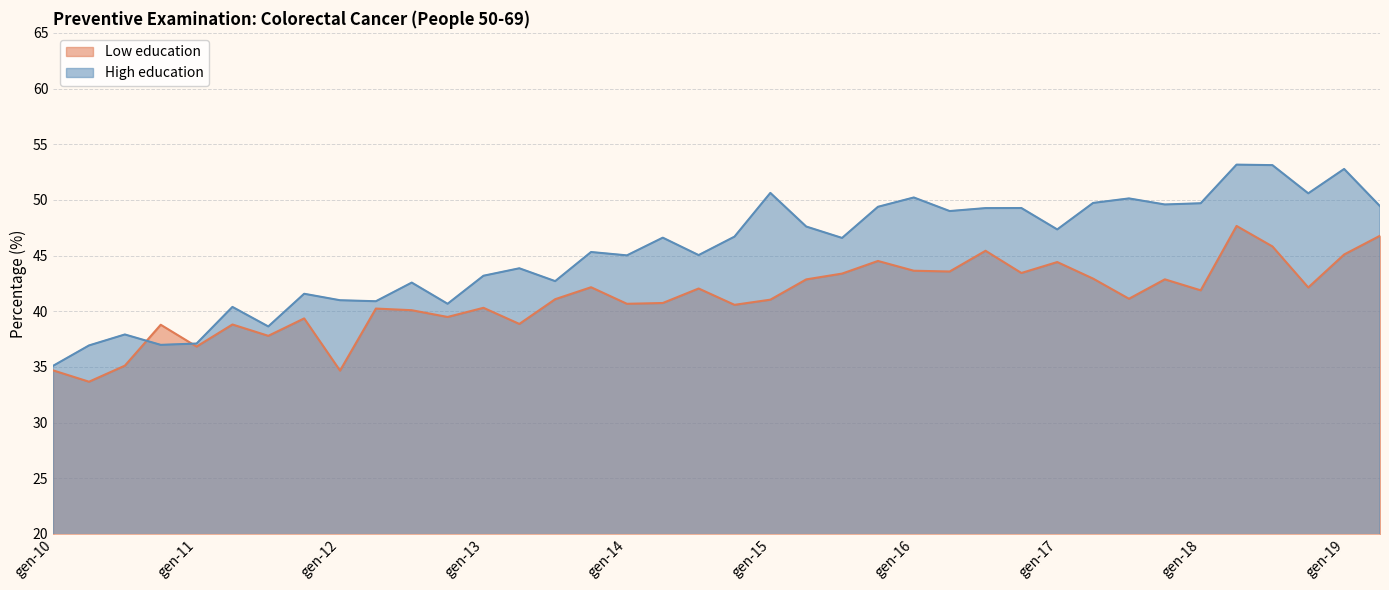

Which series ends up on top after the final intersection of Low education and High education?

High education